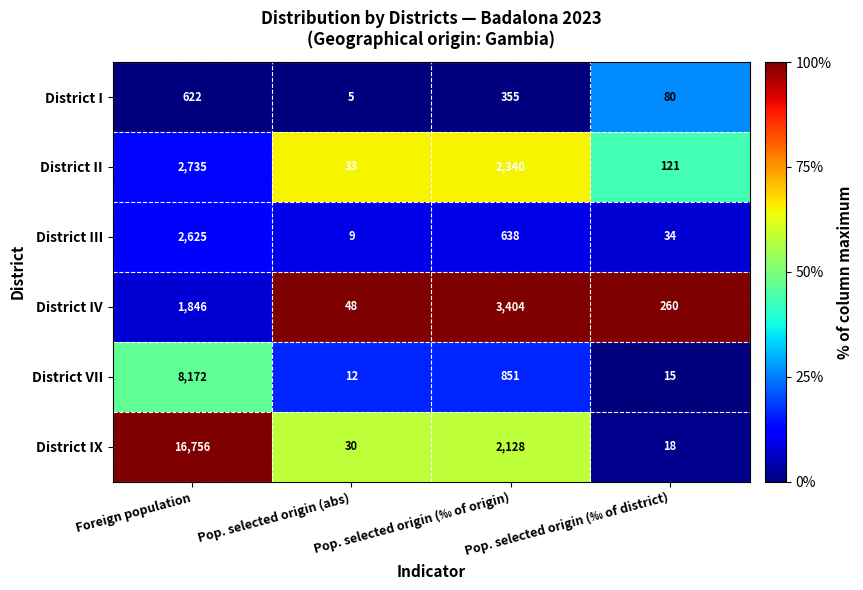

What is the highest value of the District II series?

2735